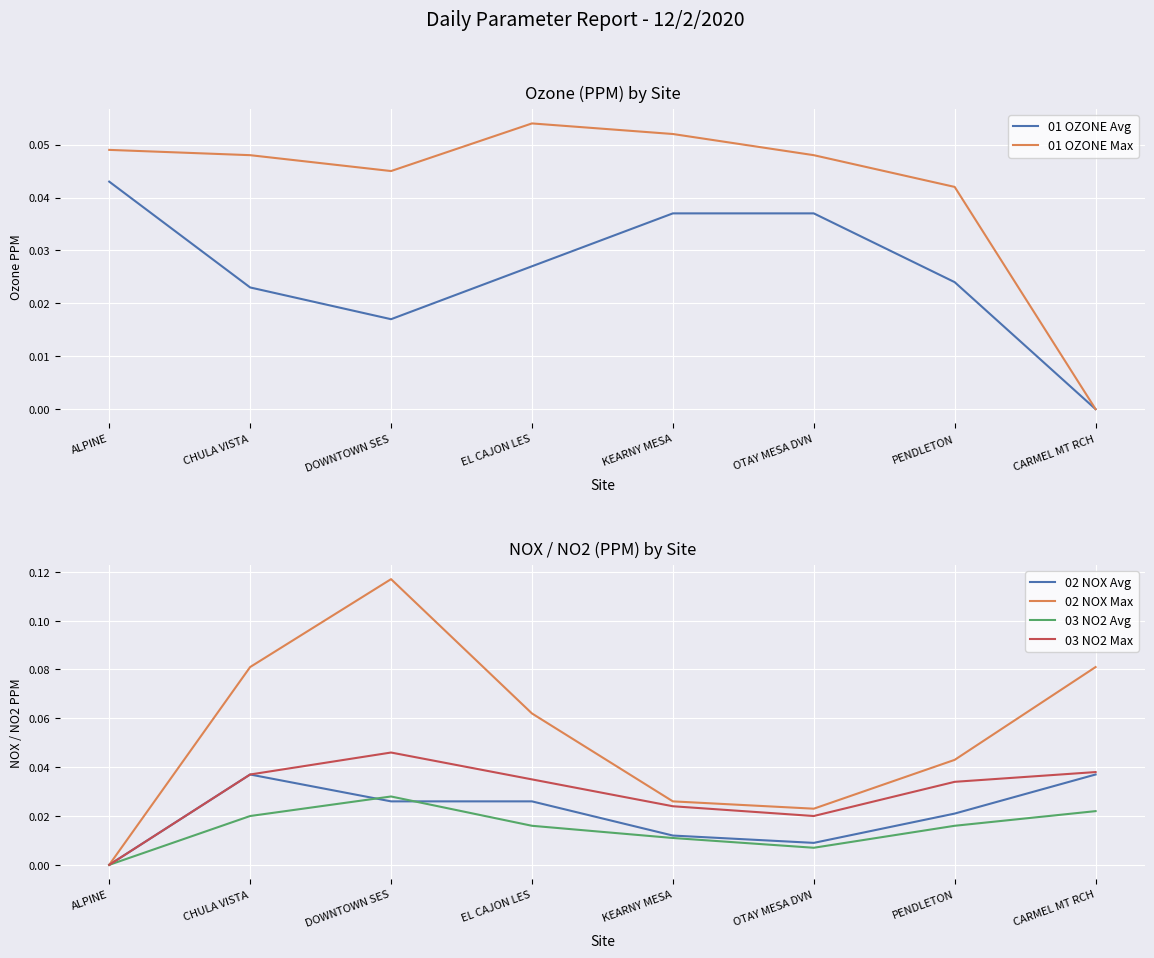

True or false: 01 OZONE Avg has more than 2 interior local peaks.

False